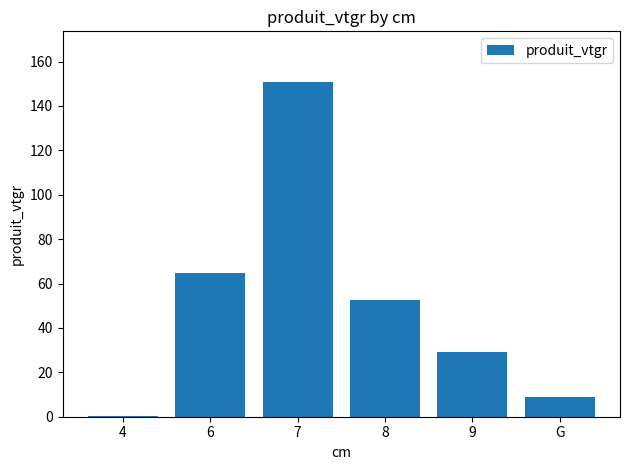

Approximately how many times larger is the value at 9 compared to 8?

0.6